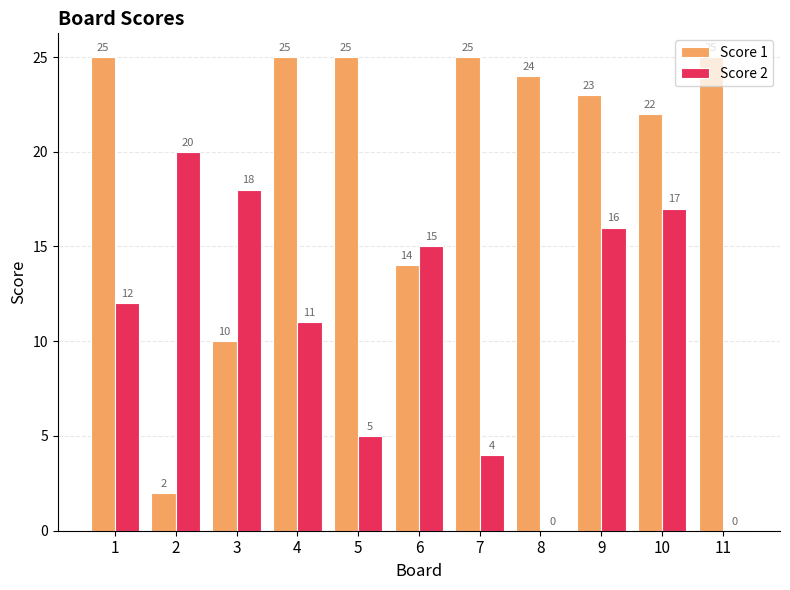

What is the sum of all Score 1 values?

220